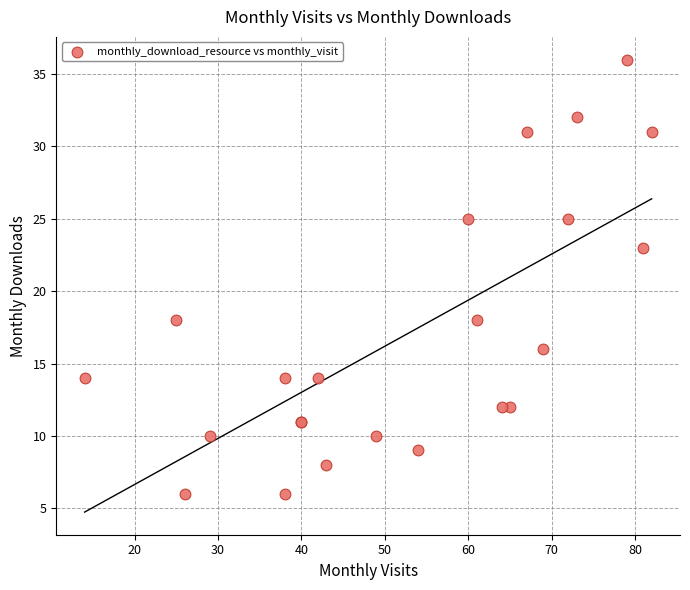

What Y value in the scatter plot is closest to 21?

23